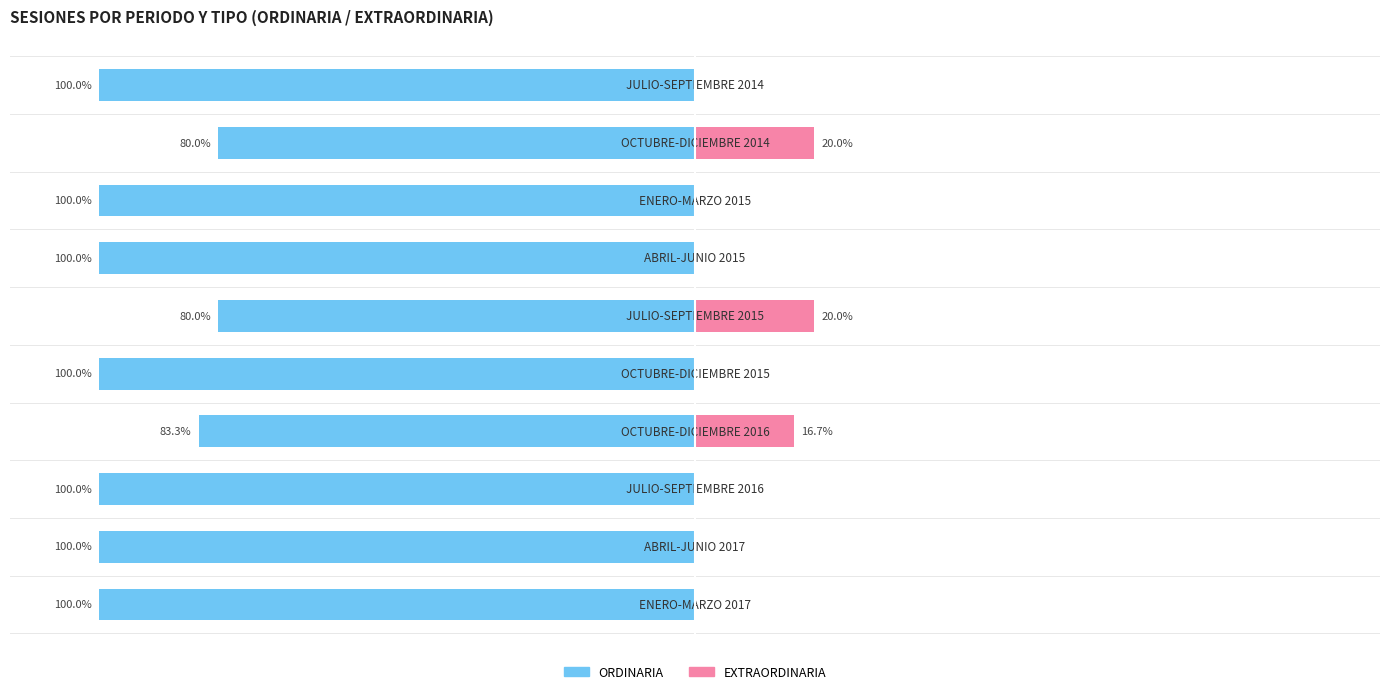

Does the chart contain stacked bars?

No